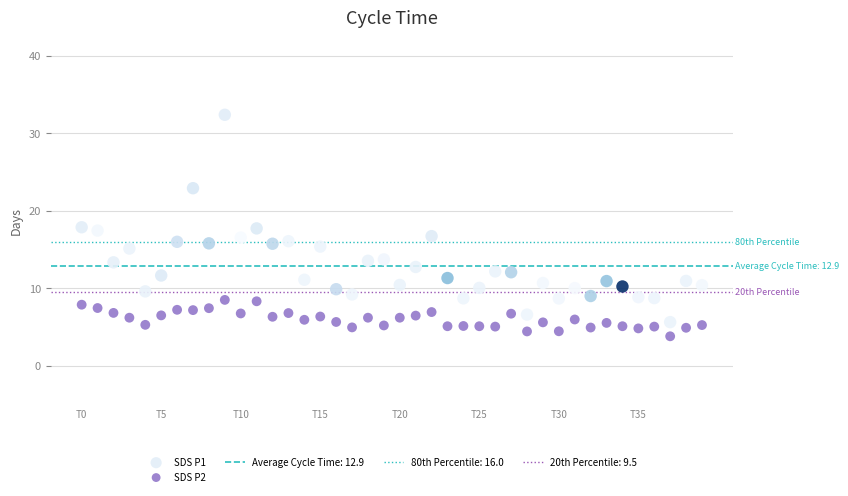

Which series reaches the maximum Y coordinate?

SDS P1